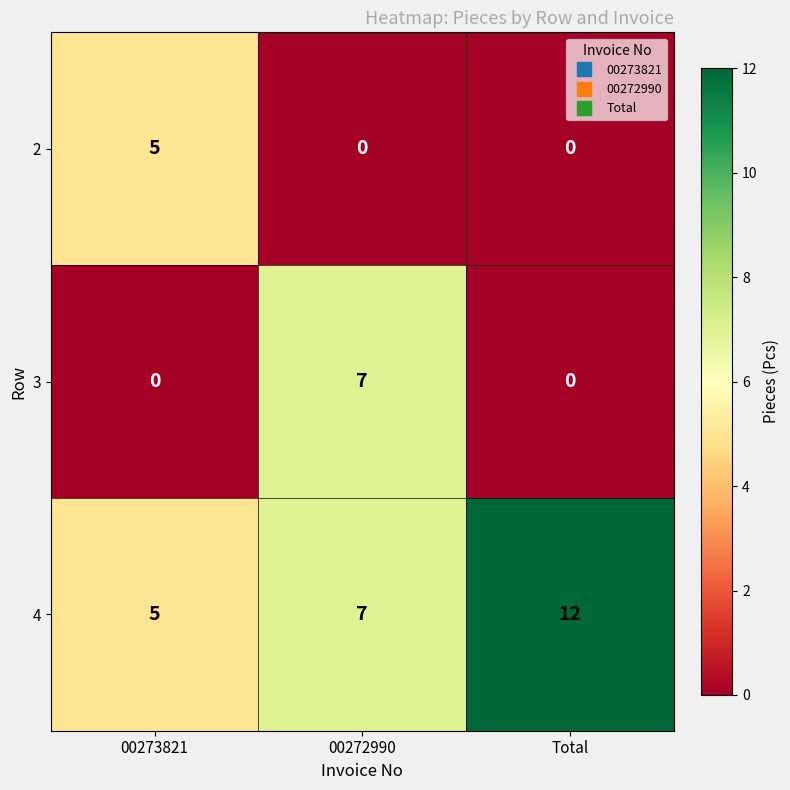

Which series changed the most between 00273821 and 00272990?

3